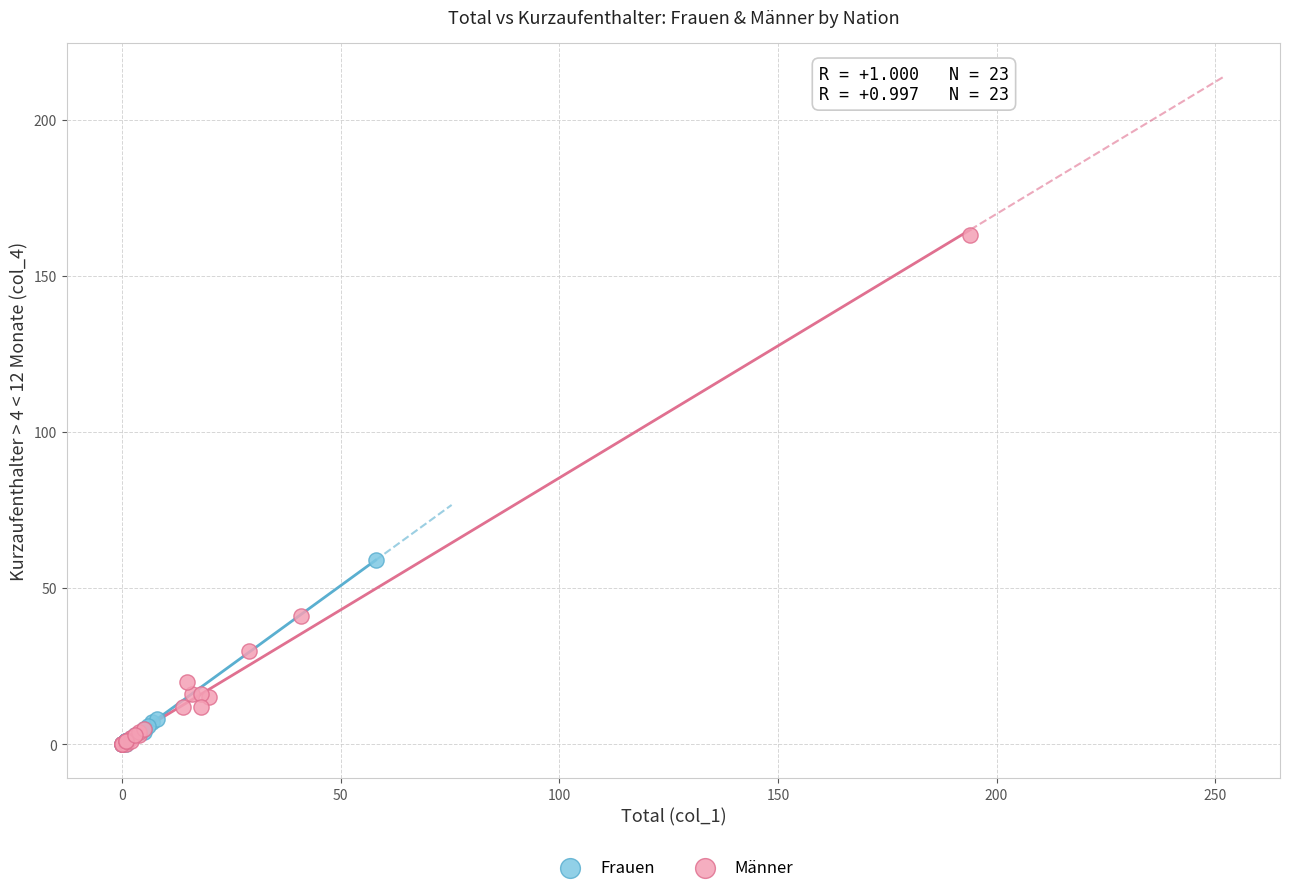

Which series has the widest spread of Y values?

Männer